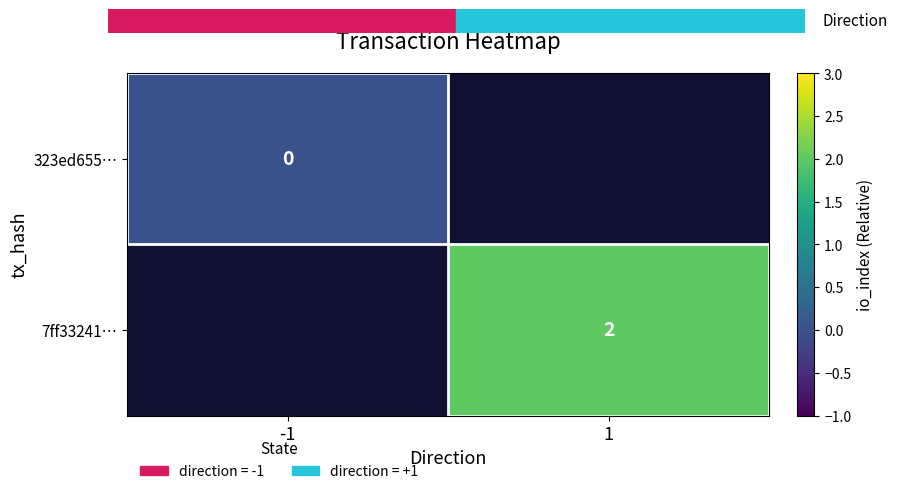

The 7ff33241… series shows 2 at 1. True or false?

True